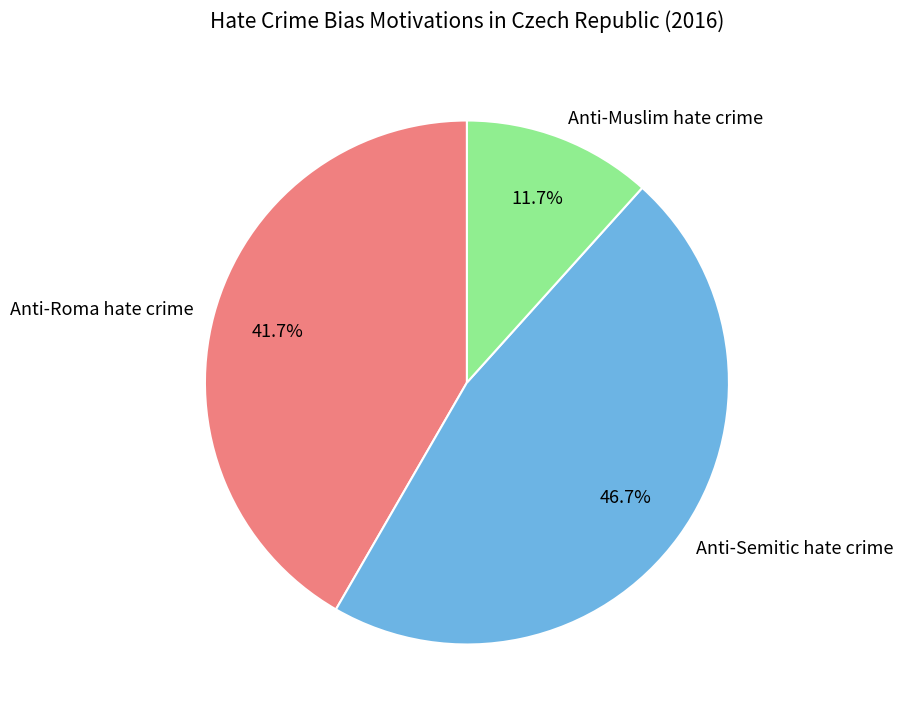

Is the sum of Anti-Muslim hate crime and Anti-Semitic hate crime greater than half?

Yes